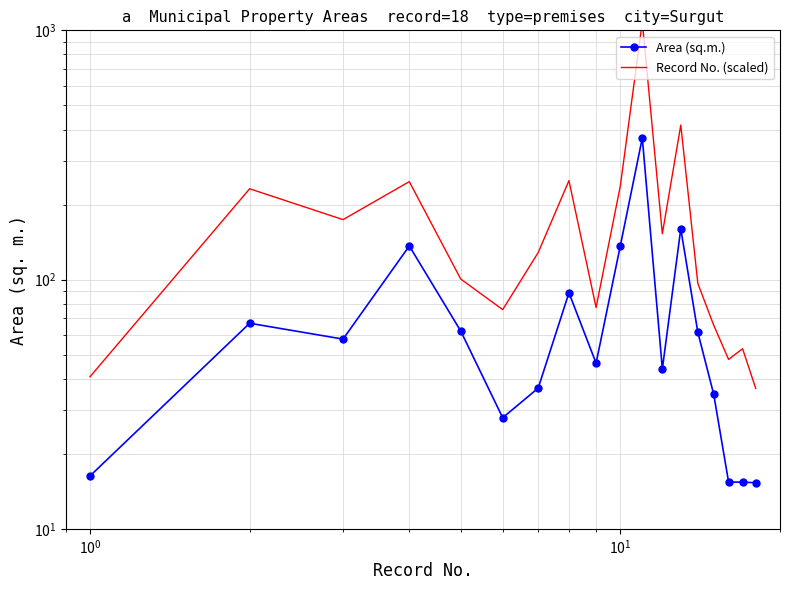

True or false: Area (sq.m.) has a value of 41.3 at $\mathdefault{10^{-1}}$.

False